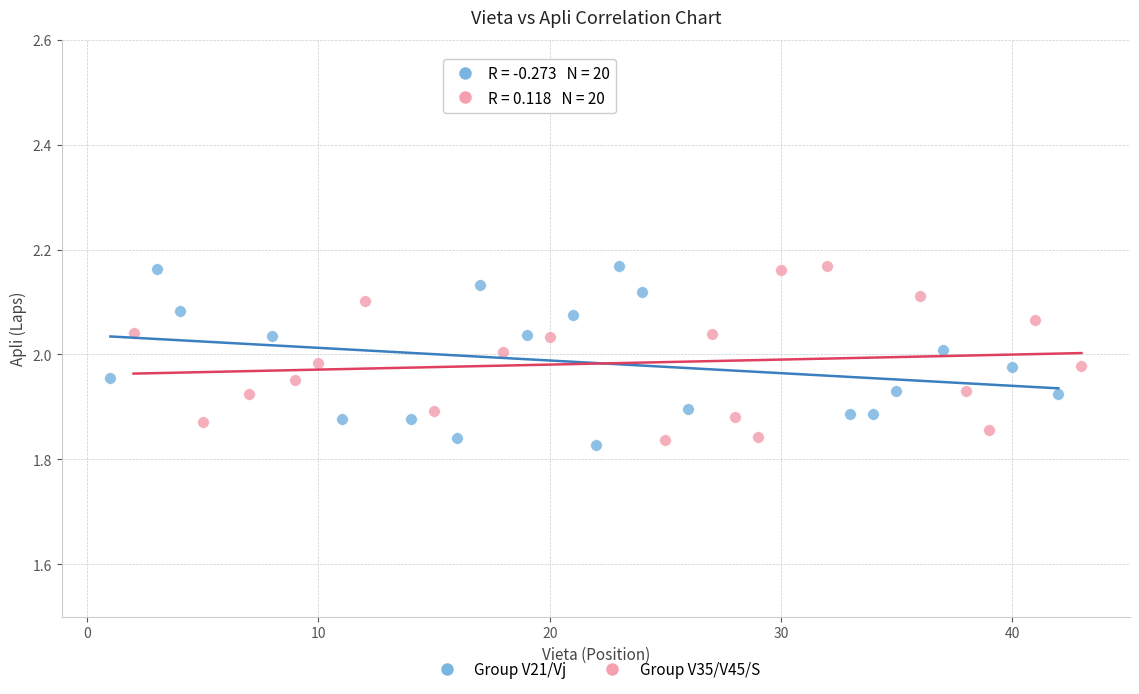

What are all the series names shown in the legend?

Group V21/Vj, Group V35/V45/S